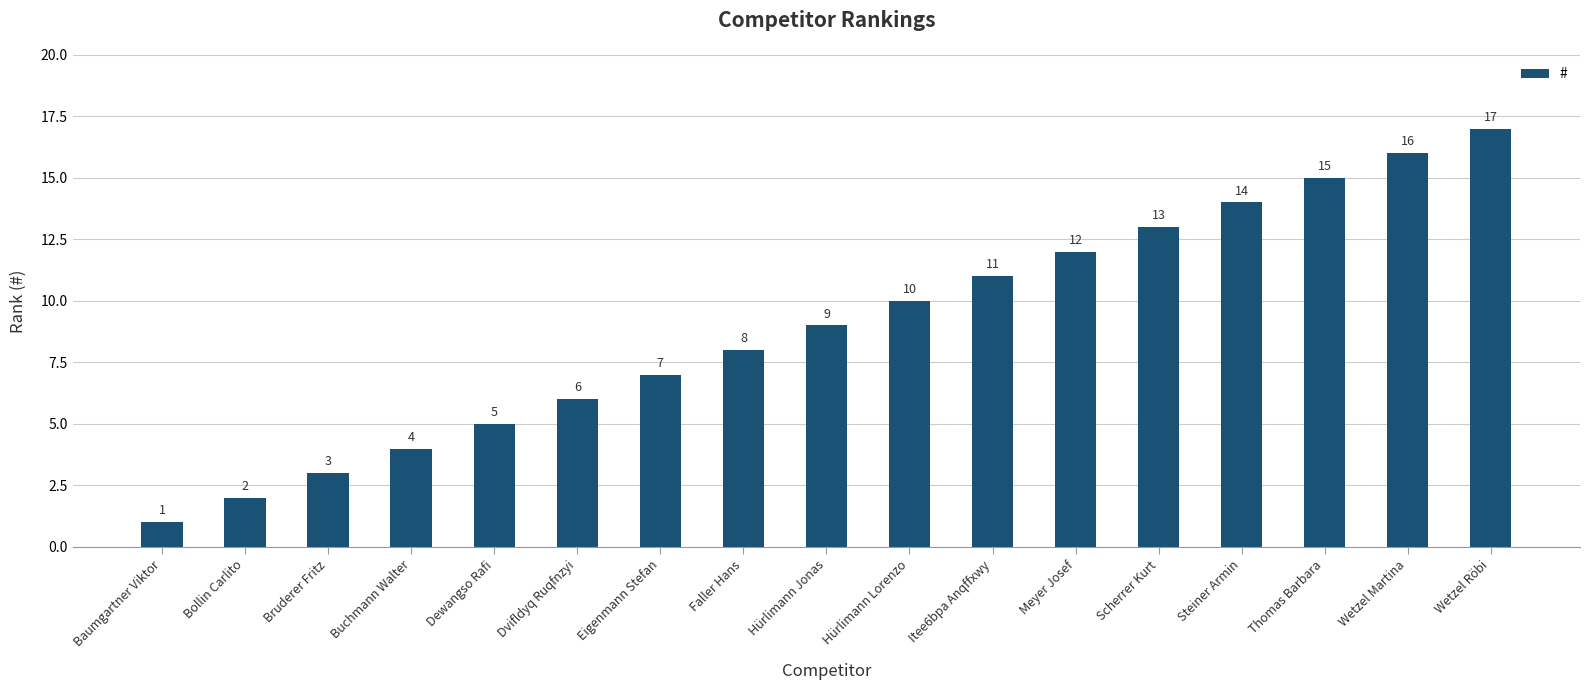

The chart shows a value of 3 at Hürlimann Jonas. True or false?

False